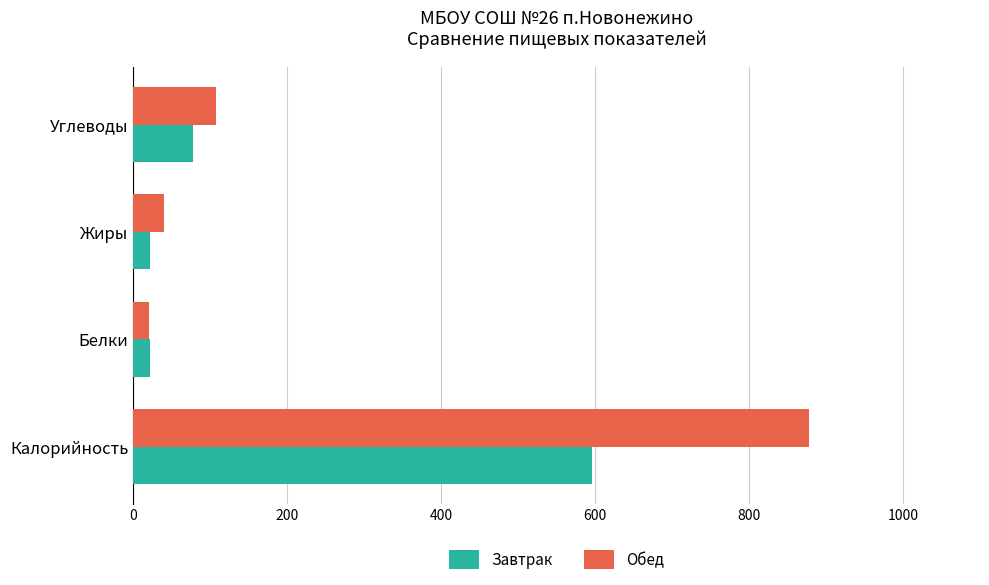

Between Калорийность and Жиры, which series saw the biggest shift?

Обед